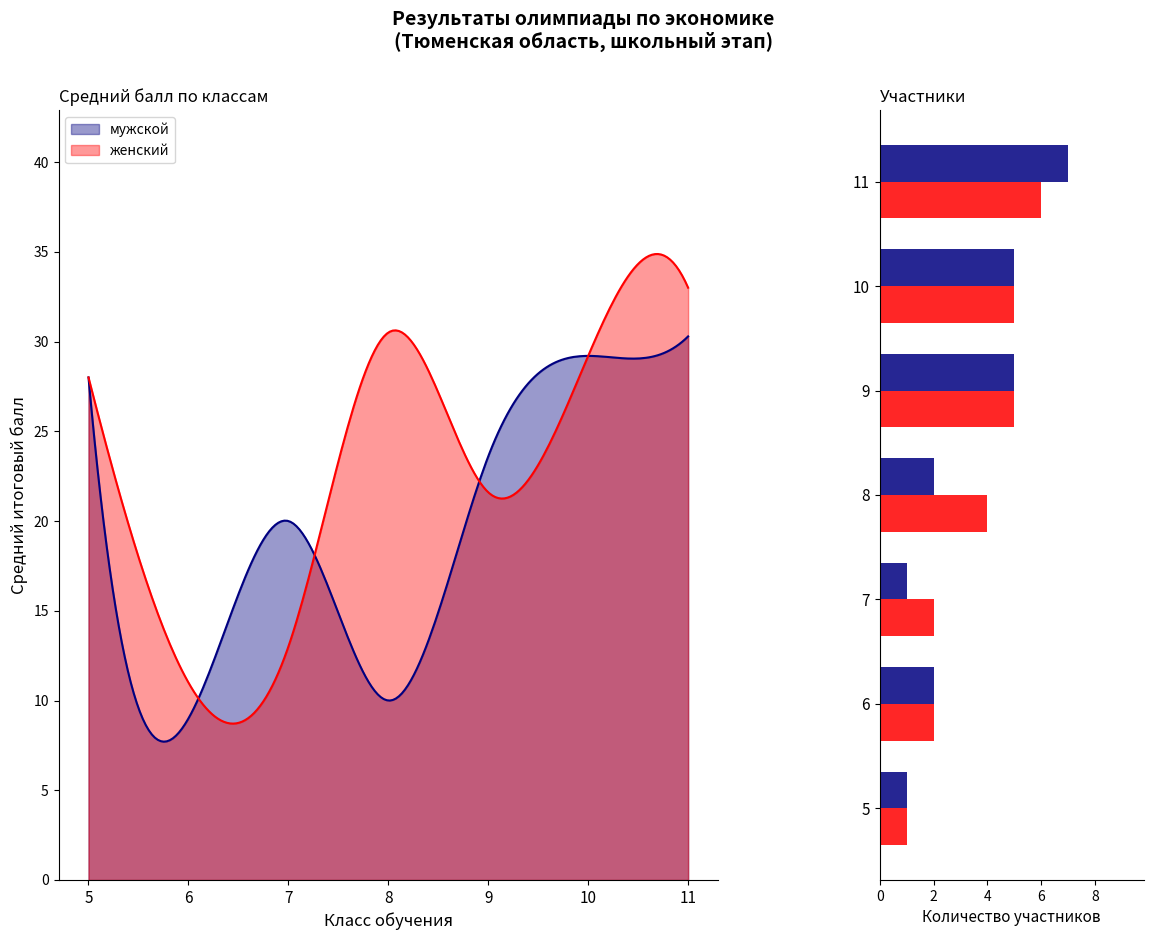

How many bars are there in total?

14